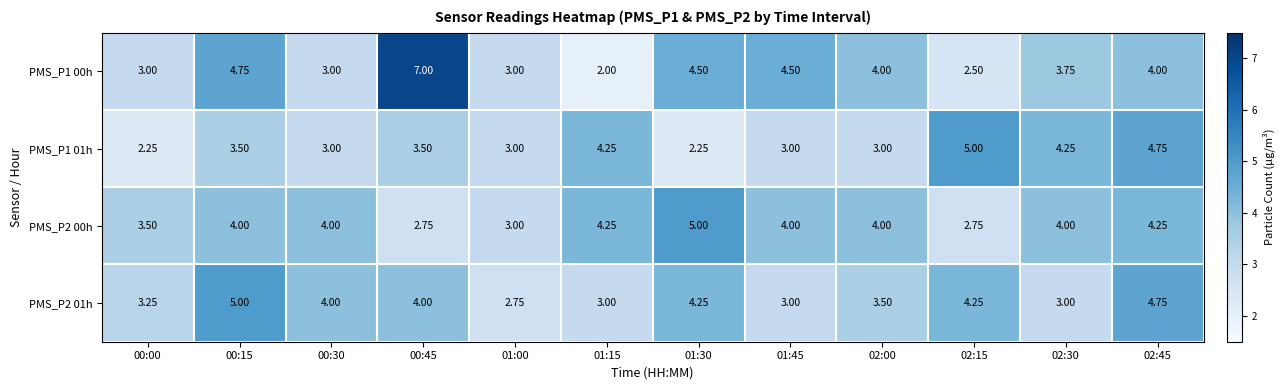

Which series has the widest spread of values?

PMS_P1 00h